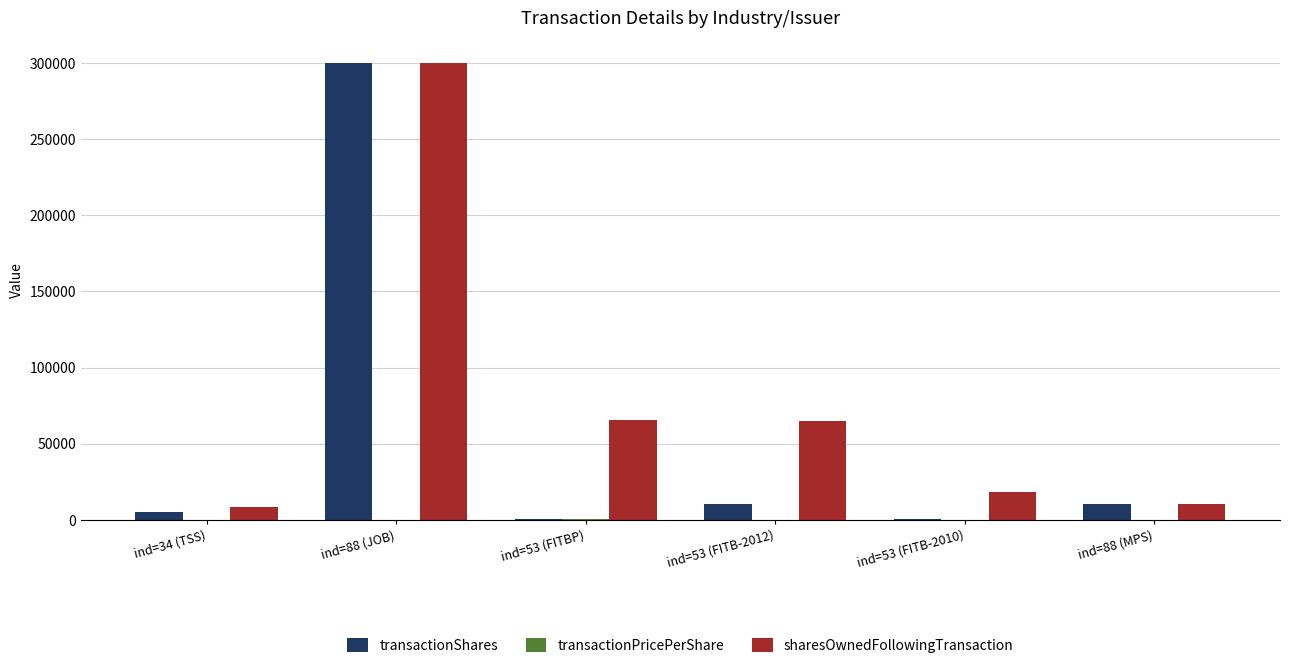

What is the maximum value for transactionShares?

300000.0